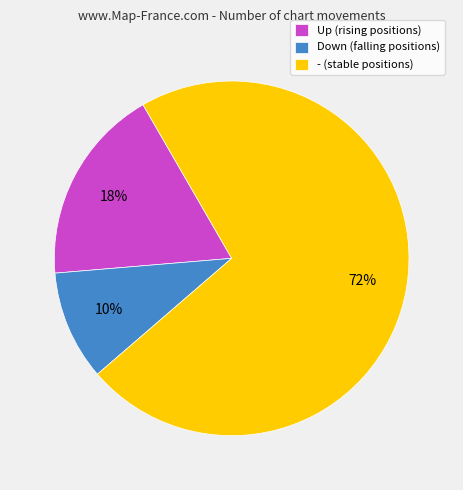

Is the sum of - (stable positions) and Down (falling positions) greater than half?

Yes